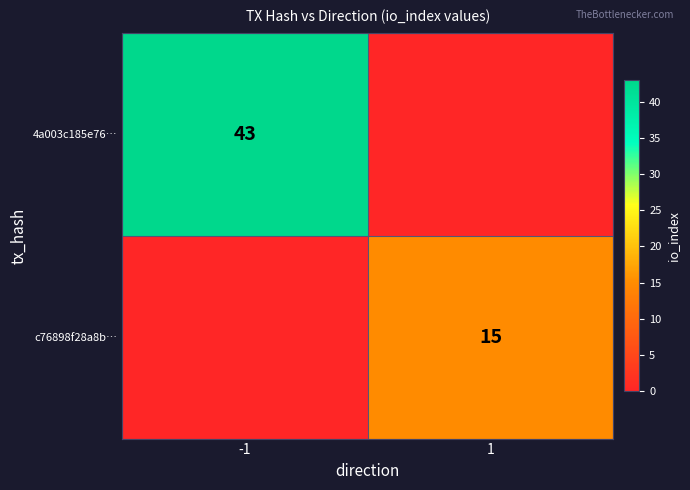

The value of 4a003c185e76… at -1 is 18. True or false?

False